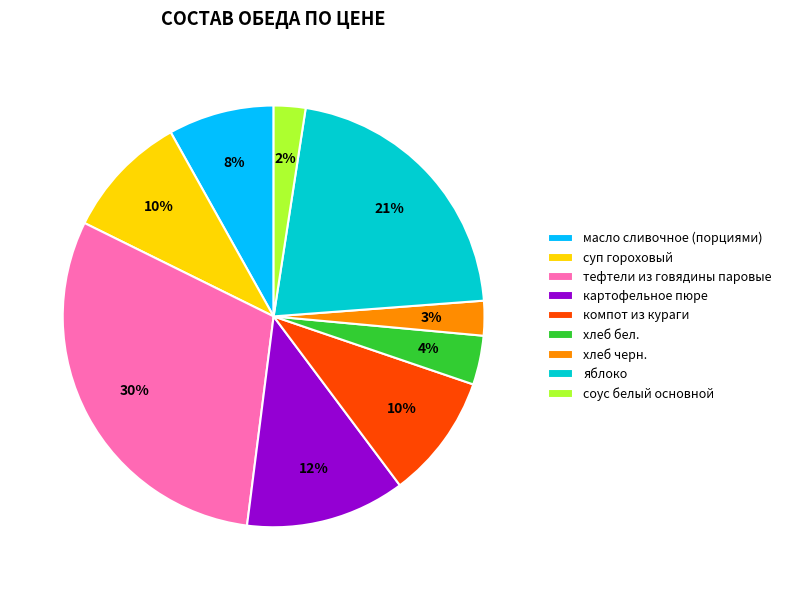

Which slice is the largest?

тефтели из говядины паровые